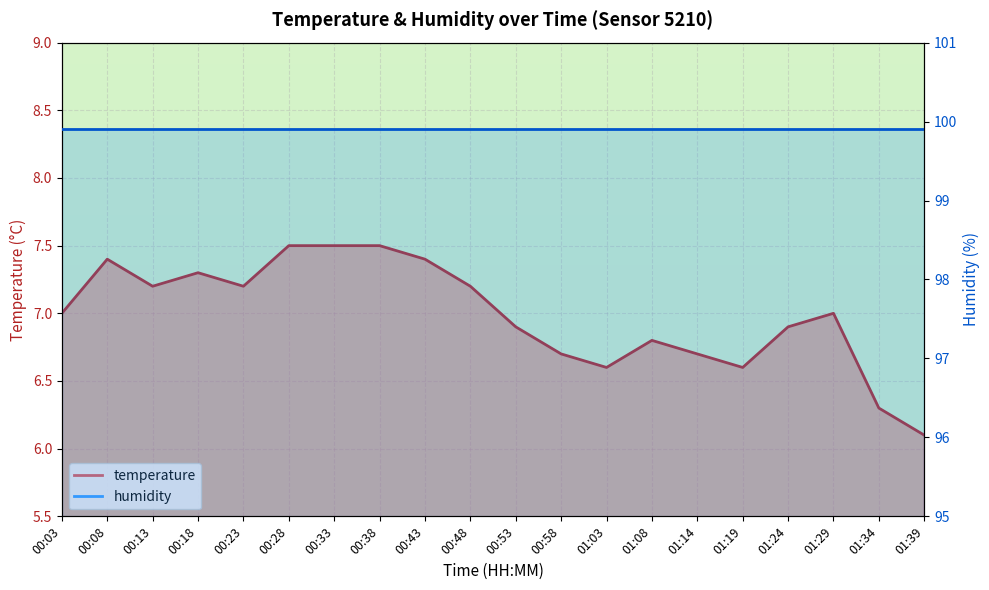

What is the difference between the second highest and second lowest values?

1.2